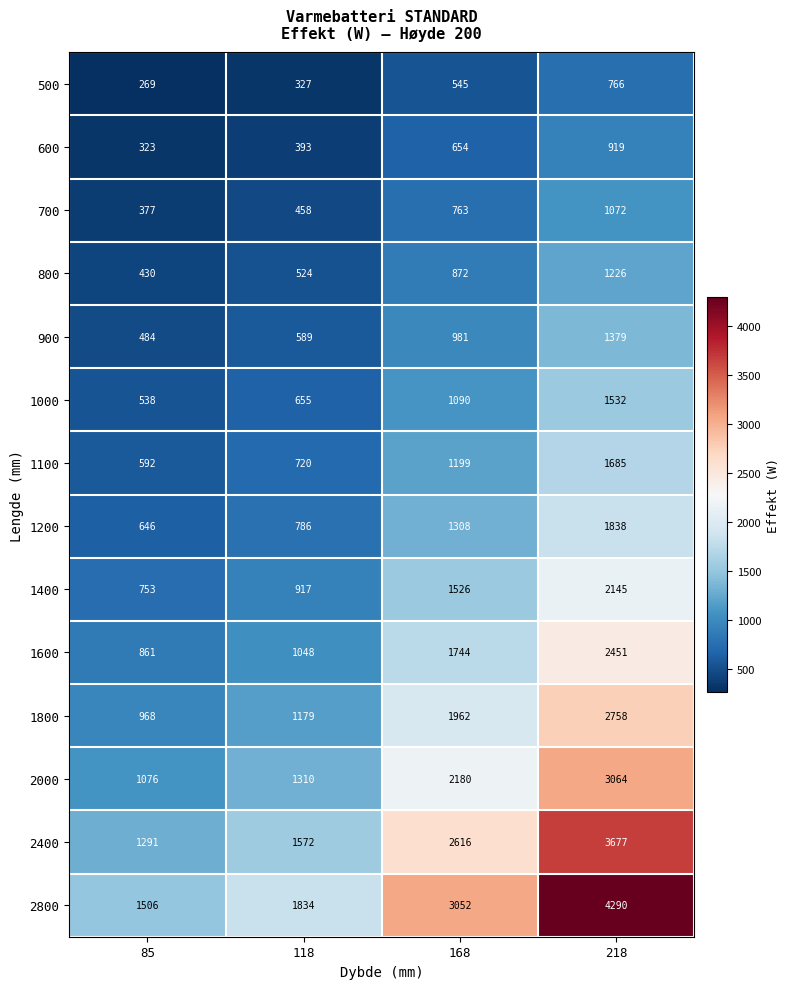

Count the 700 values in the range 458 to 1072.

3